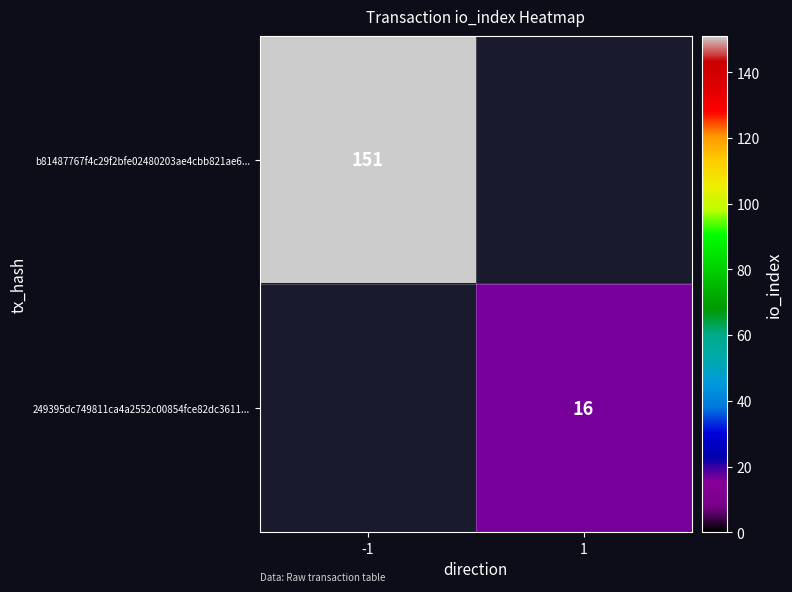

True or false: b81487767f4c29f2bfe02480203ae4cbb821ae6... has a value of 151 at -1.

True